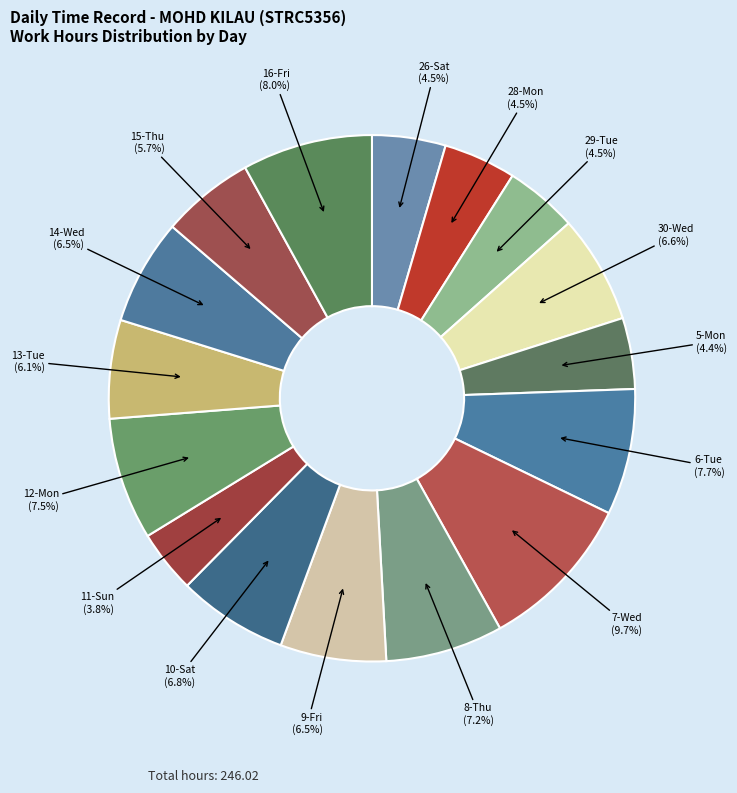

Is there any slice that represents more than half of the pie?

No